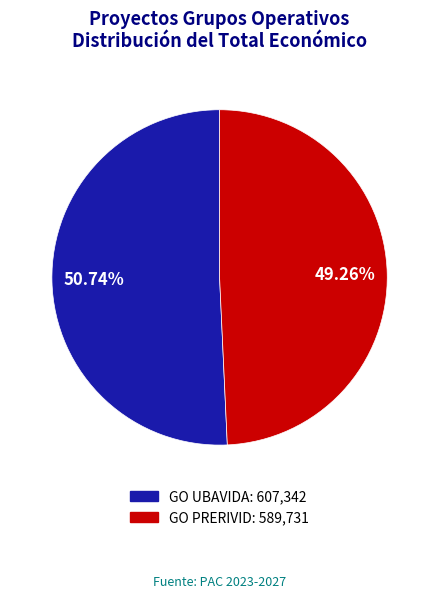

How many slices are in this pie chart?

2